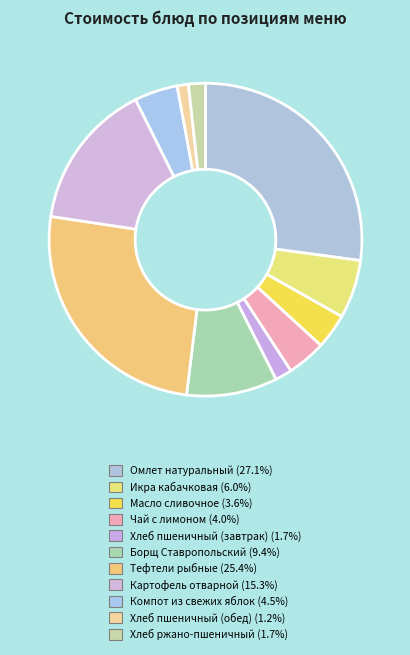

Is the sum of Тефтели рыбные and Масло сливочное greater than half?

No